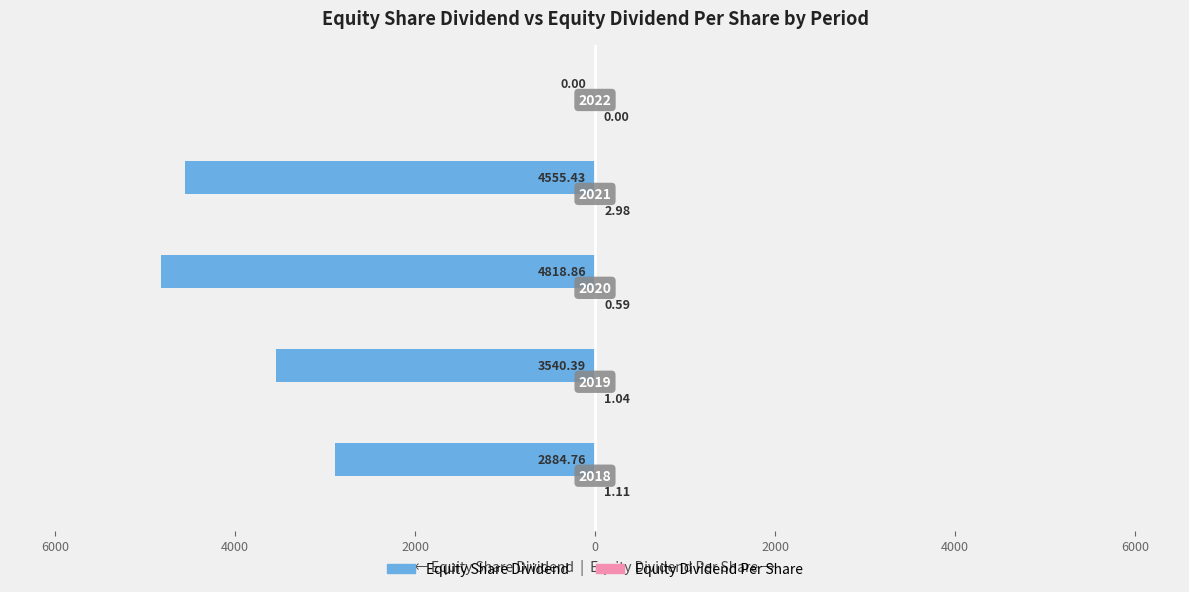

How many groups of bars are there?

5